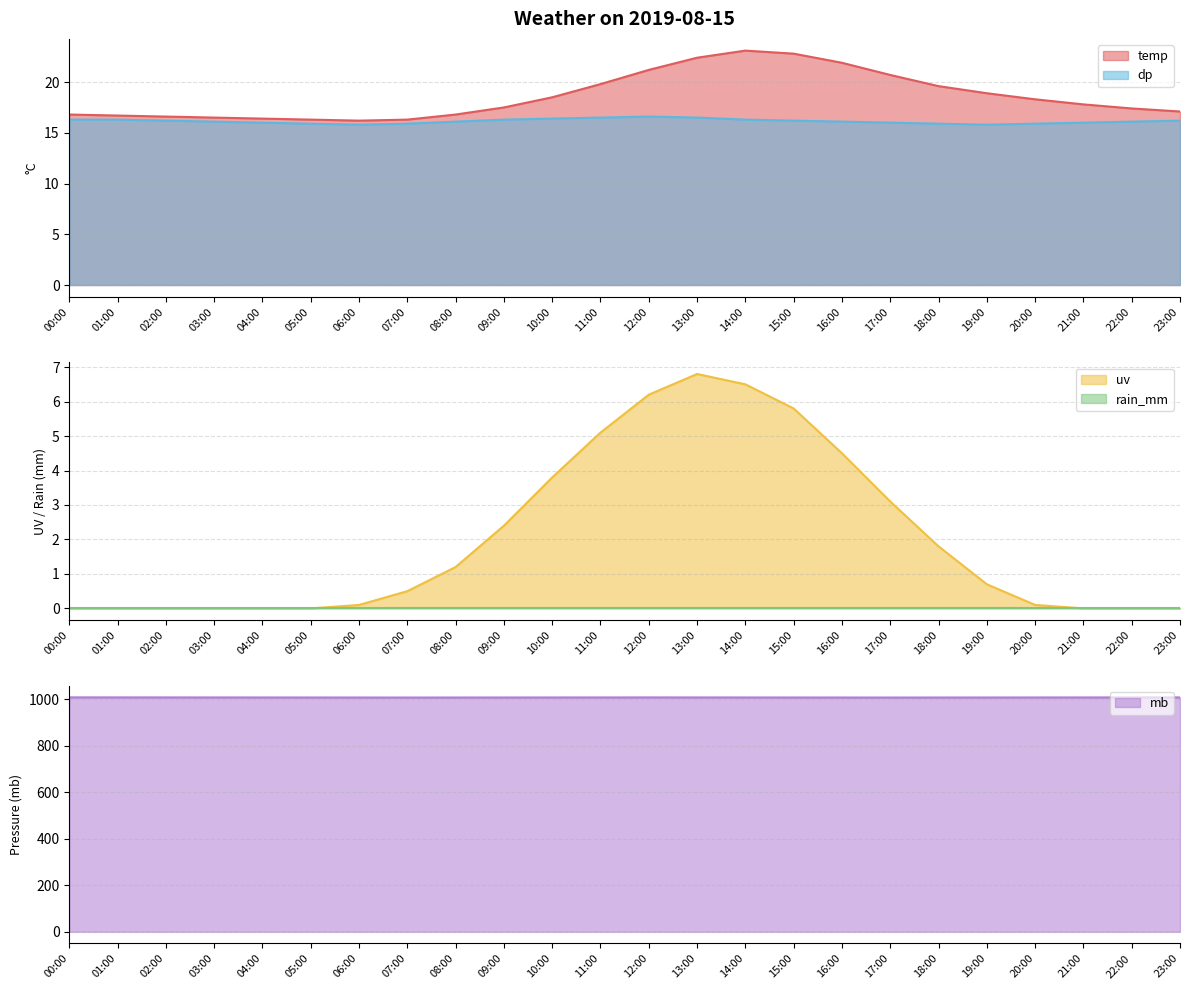

Between 15:00 and 16:00, which series saw the biggest shift?

uv